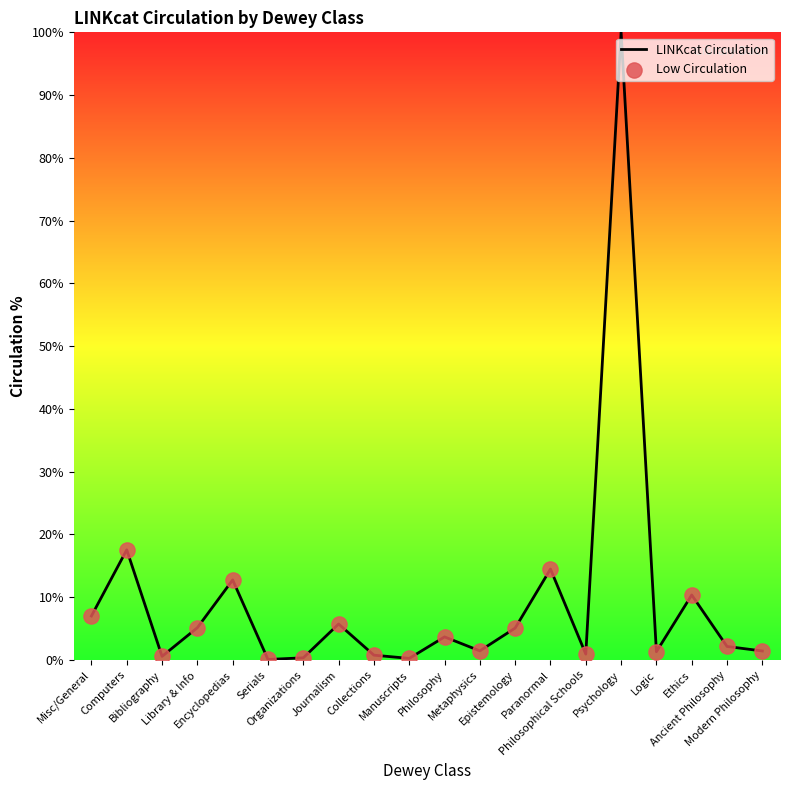

Approximately how many times larger is the value at Philosophy compared to Paranormal?

0.3